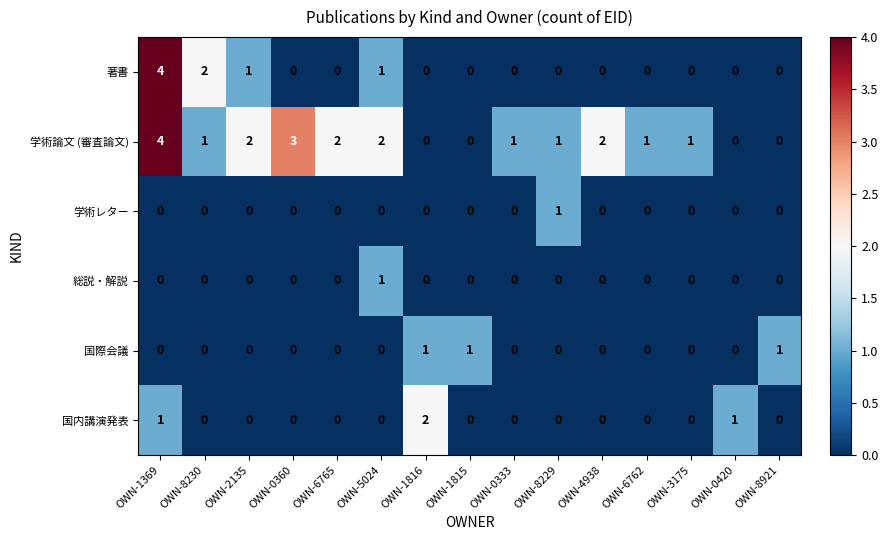

At which label does 学術論文 (審査論文) reach its peak?

OWN-1369